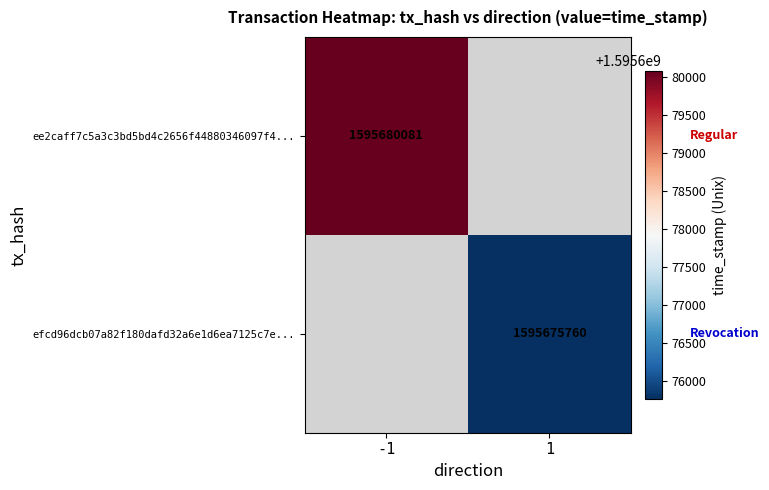

Is it true that ee2caff7c5a3c3bd5bd4c2656f44880346097f4... equals 1595680081 at -1?

True